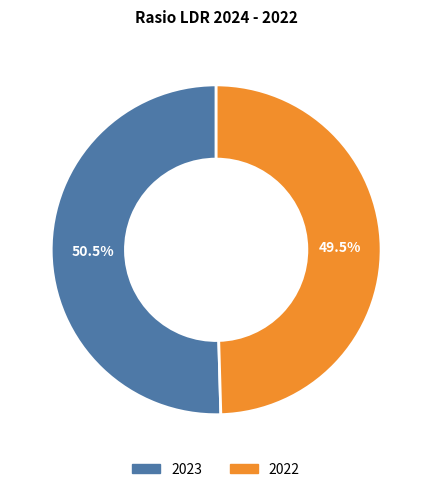

Which category has the biggest portion of the pie?

2023